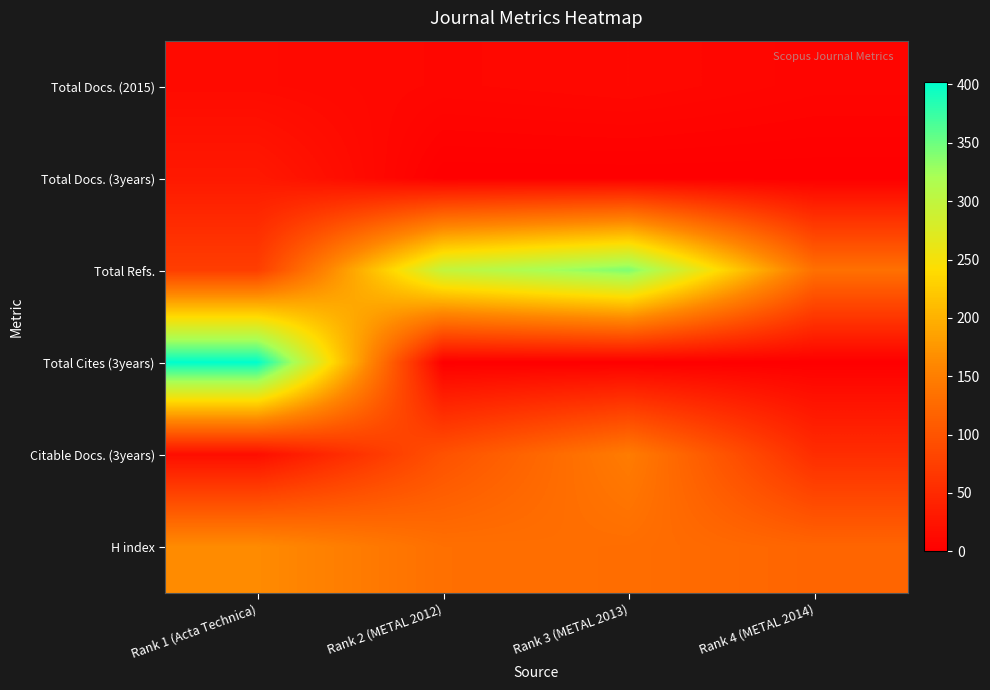

Which series has the largest range (max minus min)?

Total Cites (3years)